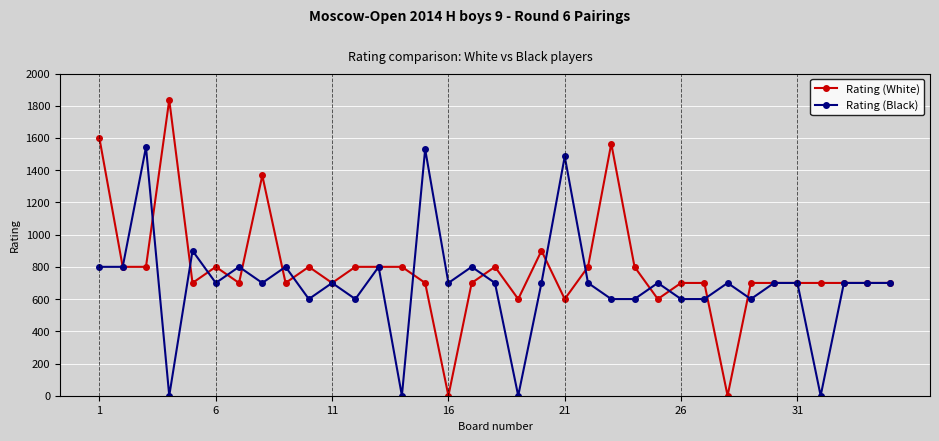

What are all the series names shown in the legend?

Rating (White), Rating (Black)